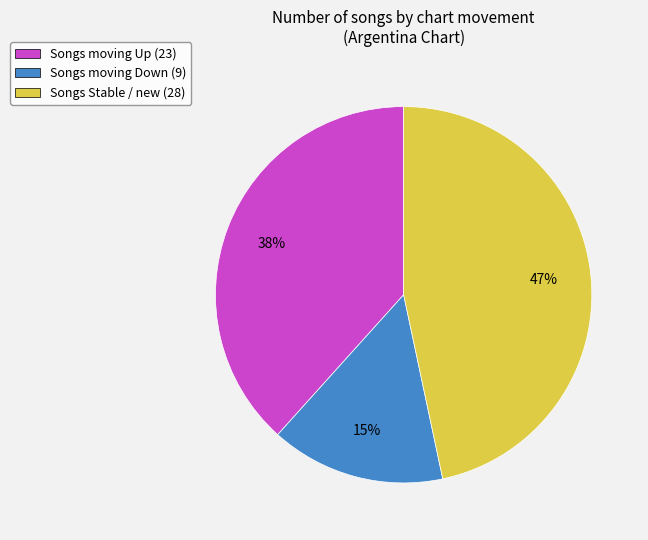

What is the largest slice in the pie chart?

Songs Stable / new (28)